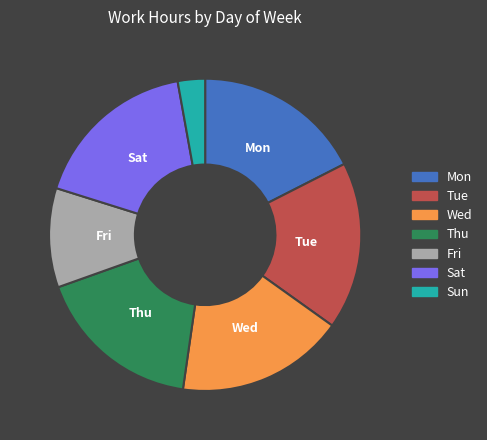

Is it true that Mon is 18% of the pie?

True